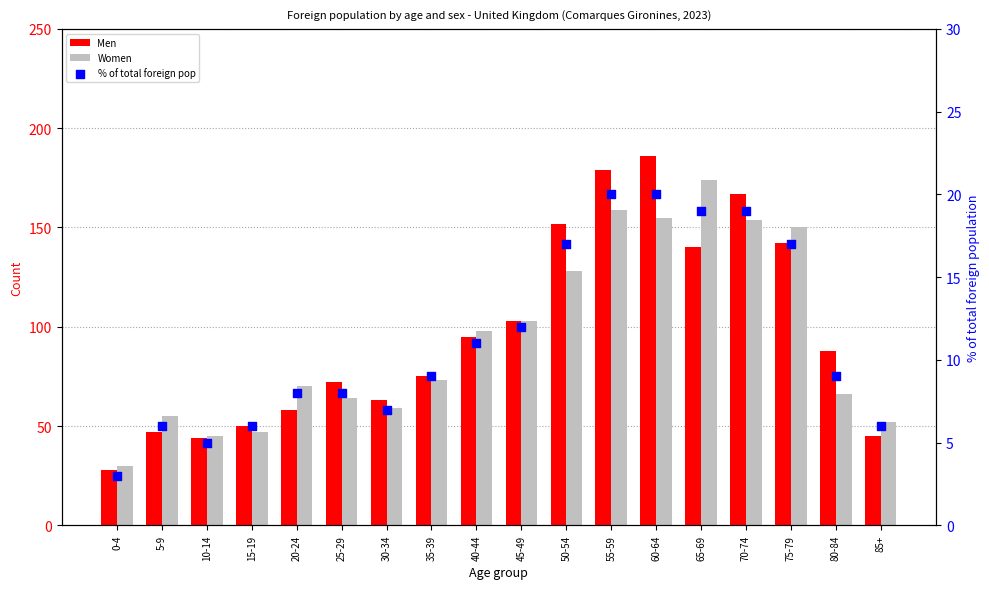

Which series reaches the minimum Y coordinate?

% of total foreign pop